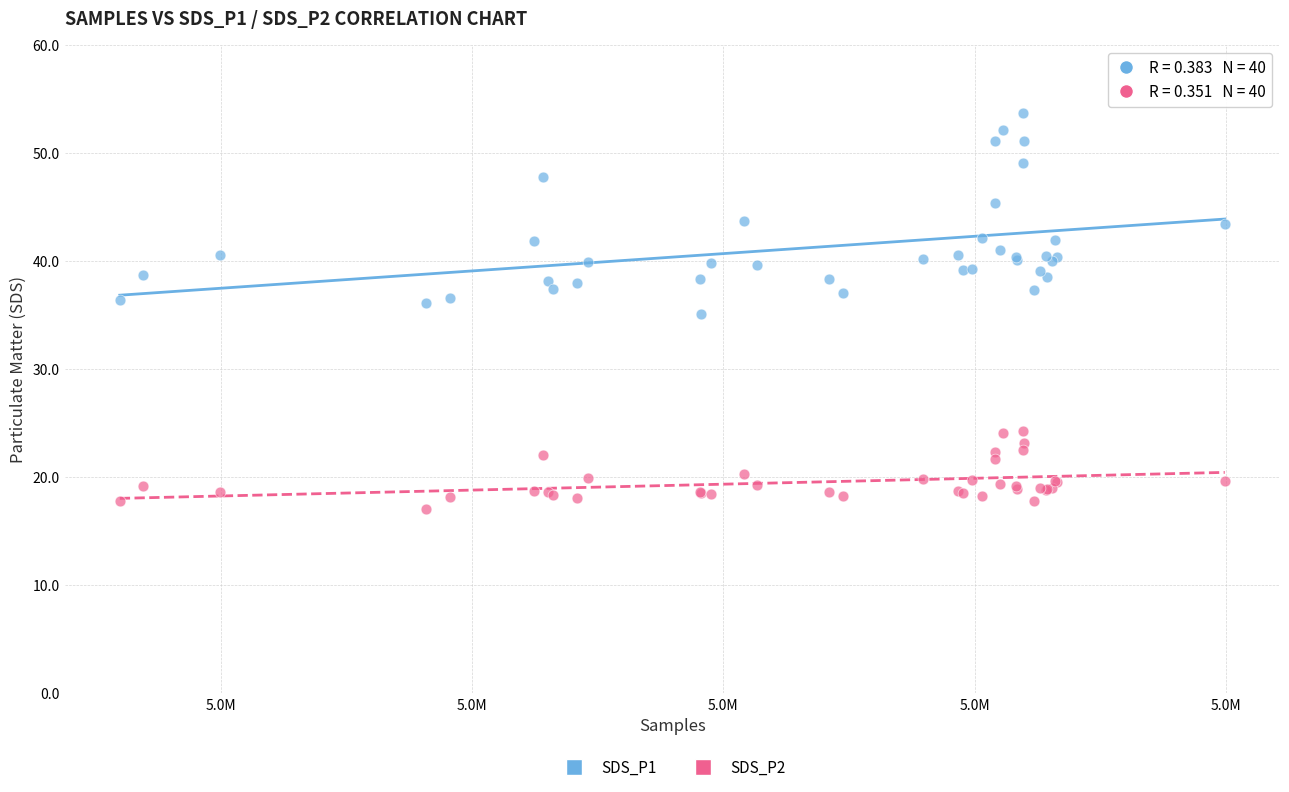

What are all the series names shown in the legend?

SDS_P1, SDS_P2